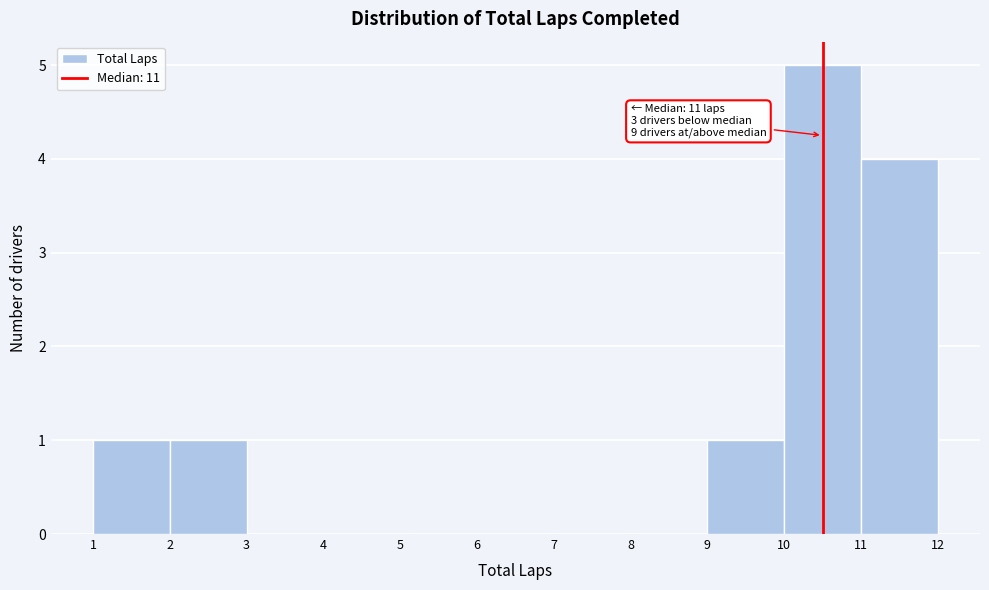

Reading right to left, list all the values displayed in this chart.

11=4	10=5	9=1	8=0	7=0	6=0	5=0	4=0	3=0	2=1	1=1